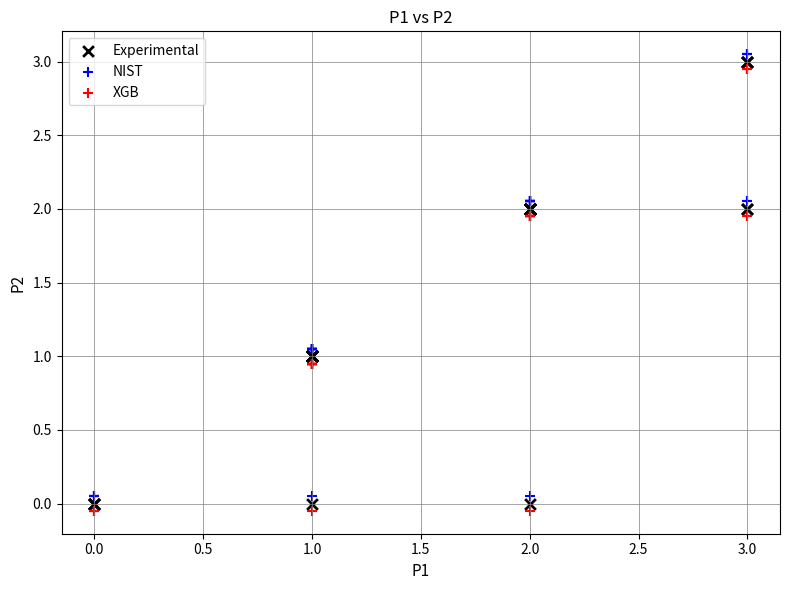

Which series reaches the minimum Y coordinate?

XGB